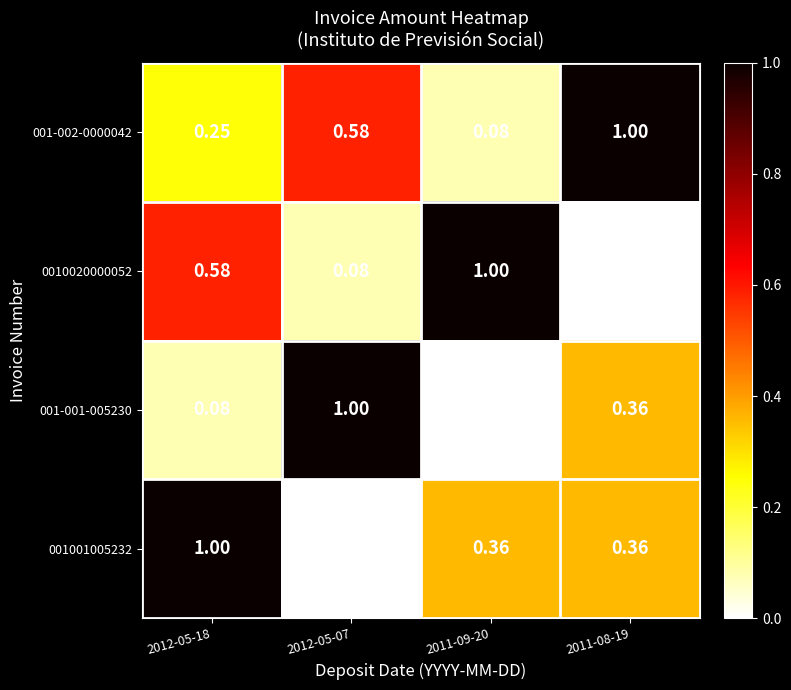

Is the value of 001-002-0000042 at 2011-08-19 greater than the value of 001001005232 at 2011-08-19?

Yes